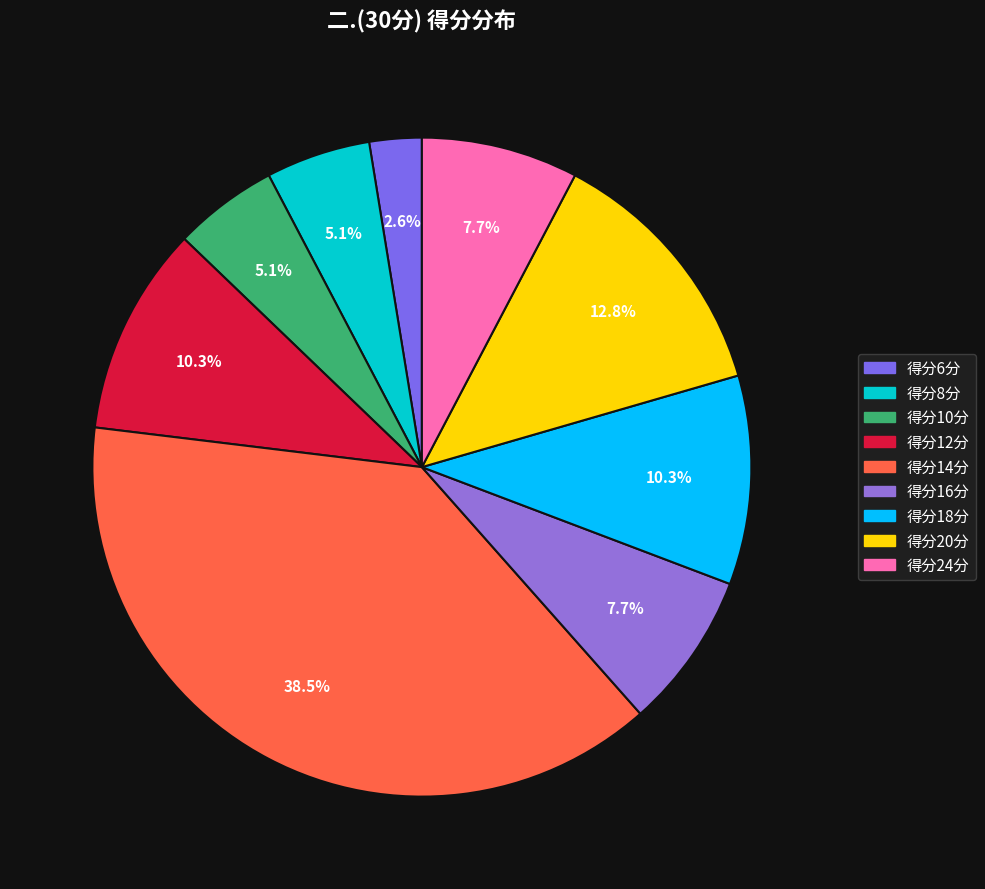

How many segments does this pie chart have?

9